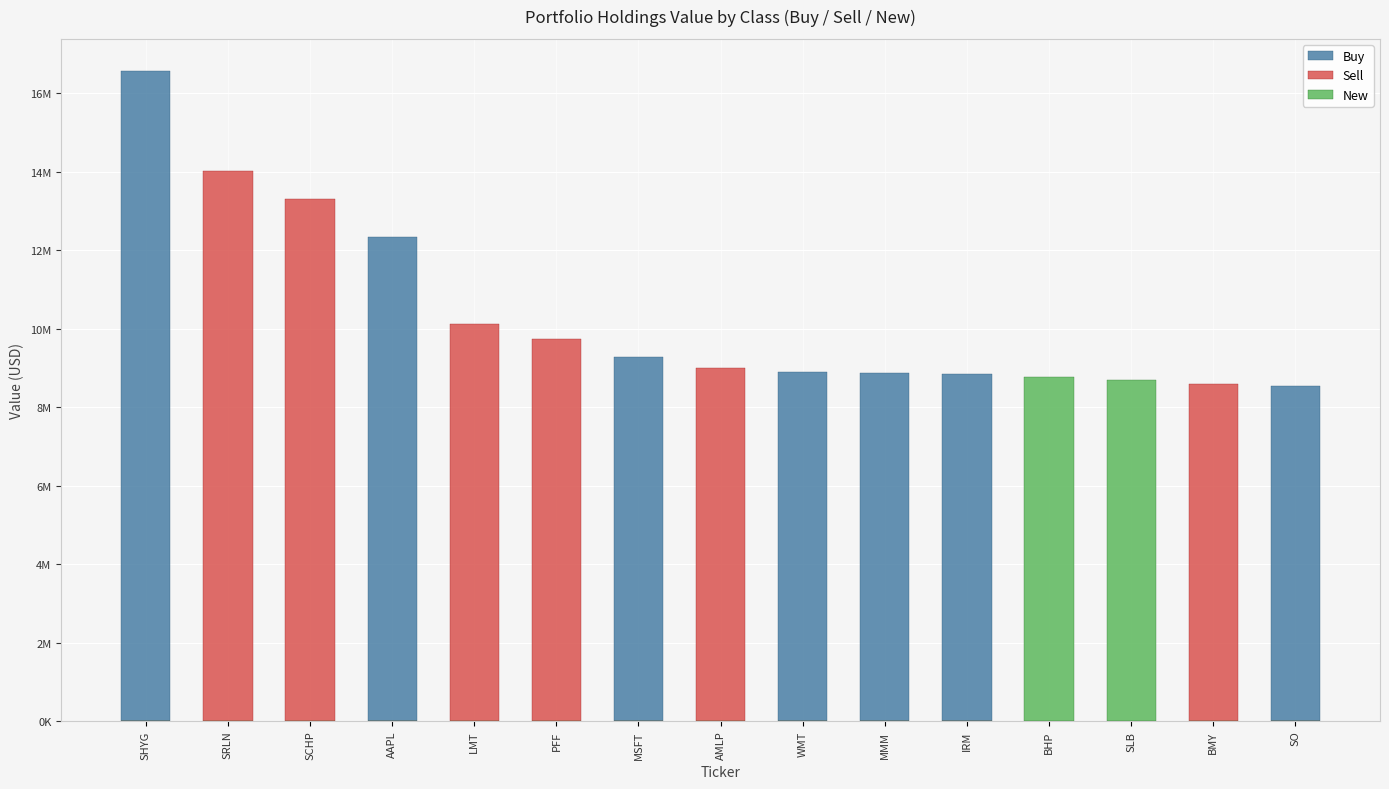

What is the total value across all series at MMM?

8879000